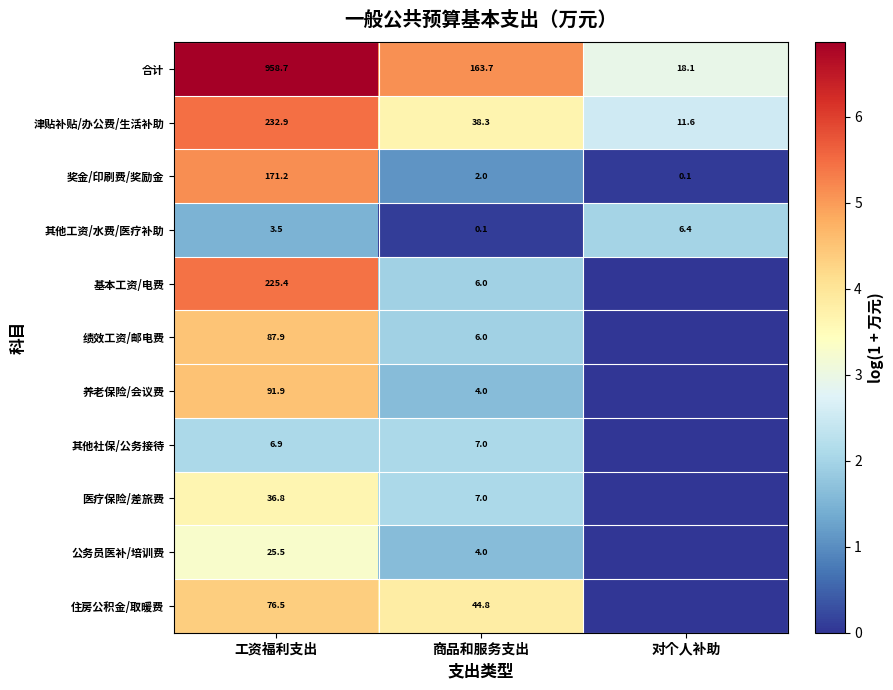

What is the spread (max minus min) of values at 商品和服务支出?

163.6